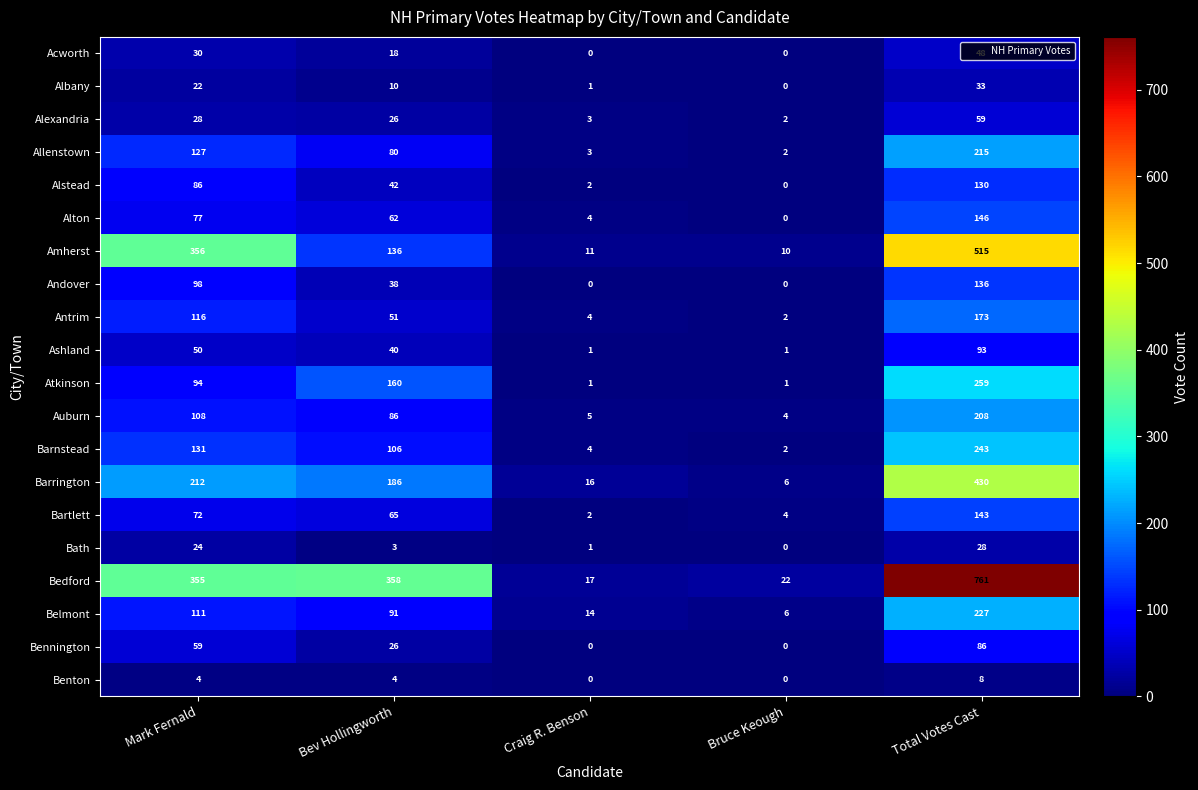

At which label does Belmont first exceed 91?

Mark Fernald